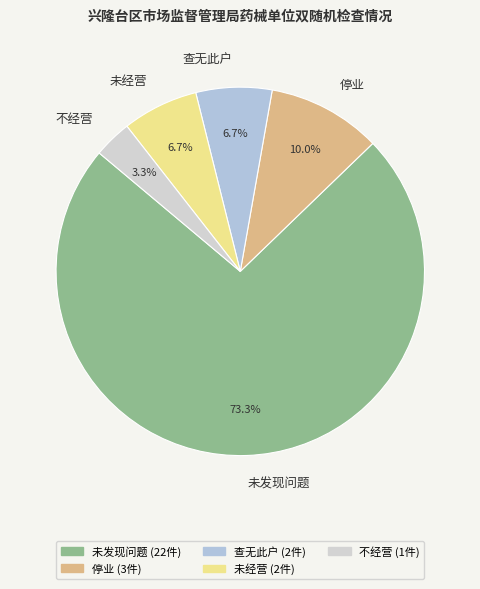

Does any single category account for the majority?

Yes